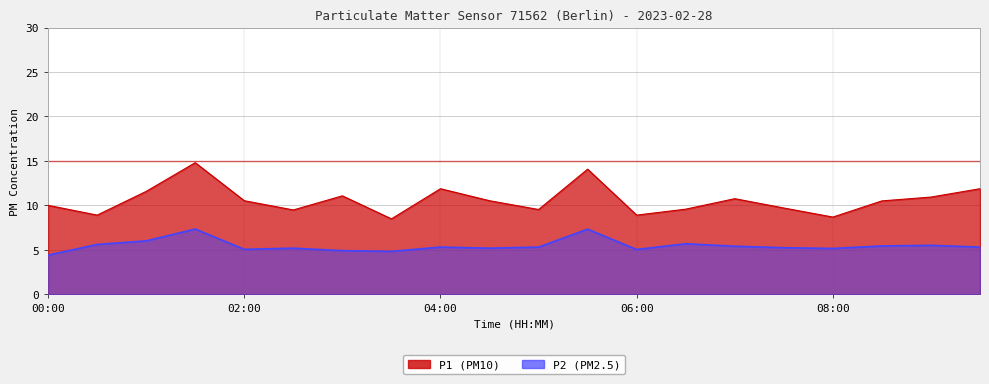

How many lines are shown in the chart?

2